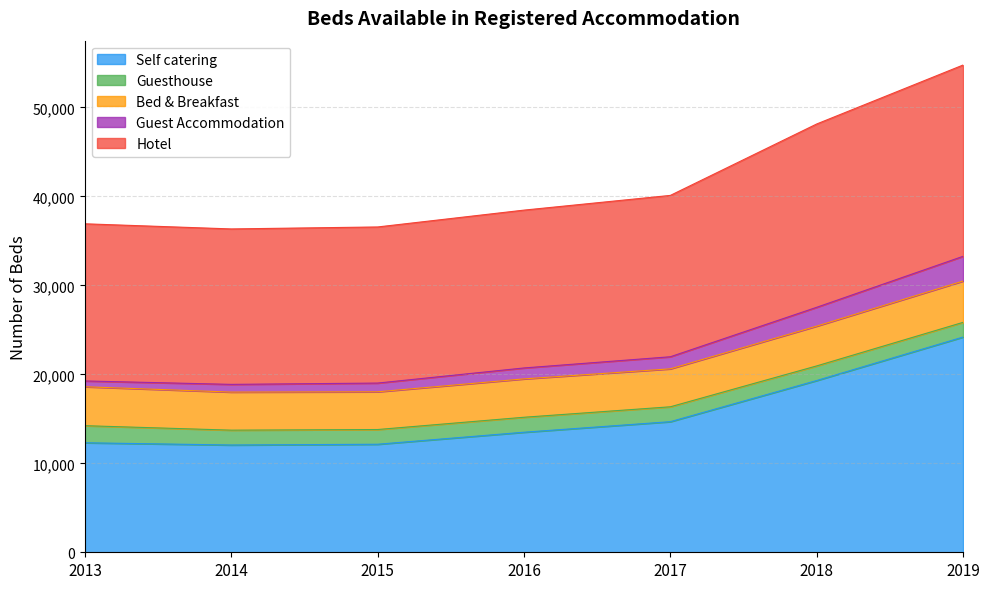

True or false: Guest Accommodation and Self catering intersect in this chart.

False